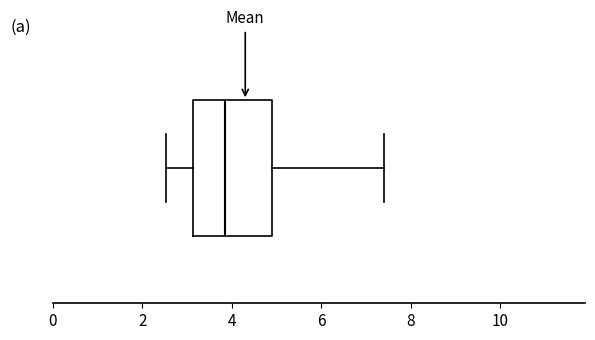

Where does the right whisker of the box end on the x-axis? The values are not printed on the chart, so give them approximately, as read against the axis.

7.4